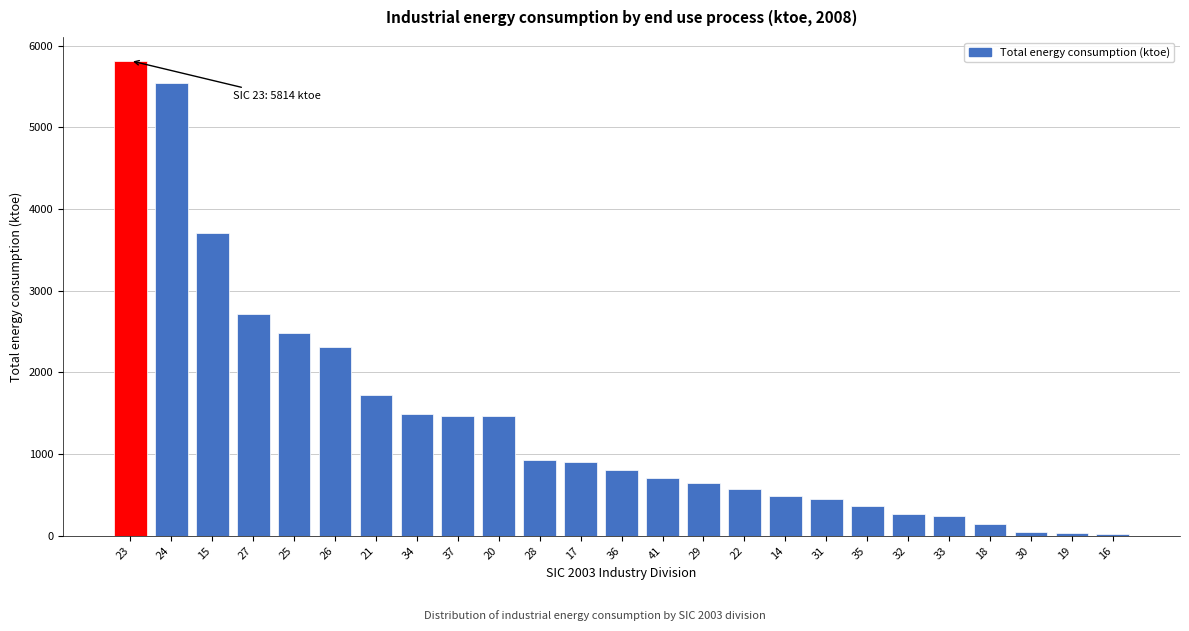

What is the value of the 18th bar from the left?

447.5